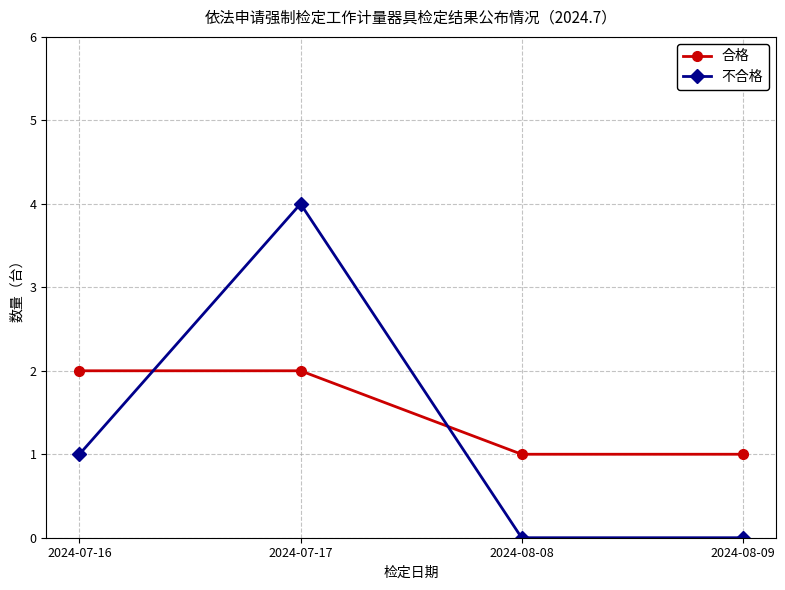

Which series ends up on top after the final intersection of 不合格 and 合格?

合格